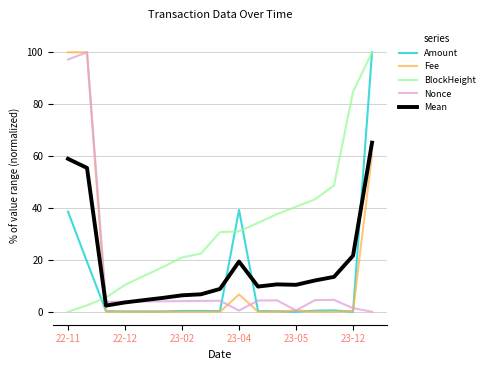

After their last crossing, which series has the higher values: Nonce or Fee?

Fee